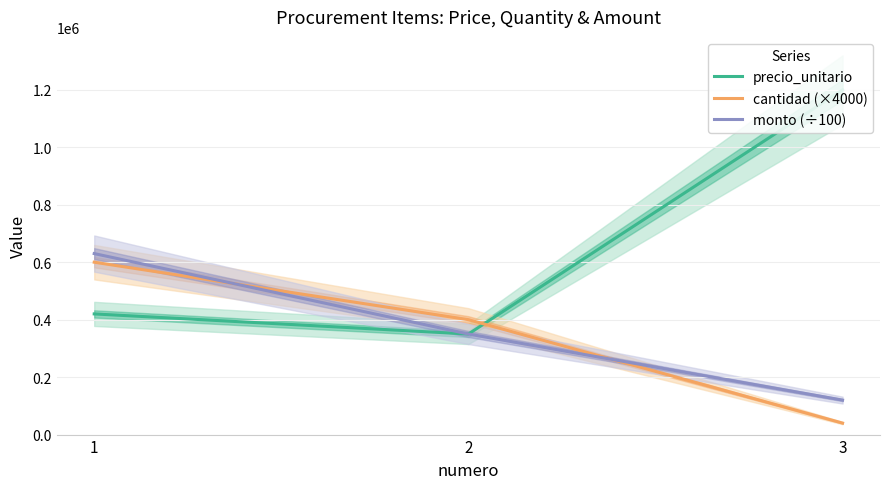

Rank the categories by precio_unitario value from lowest to highest.

2, 1, 3